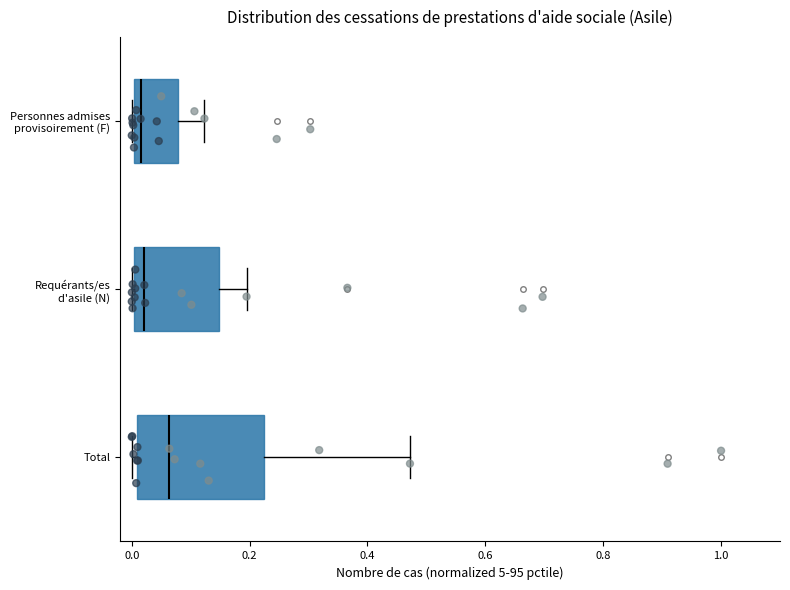

Reading bottom to top, read every box against the x-axis: the position of its median line, the range the box covers, and the ends of its whiskers. The values are not printed on the chart, so give them approximately, as read against the axis.

Total: median 0.06, box 0.00 to 0.22, whiskers 0.00 (just left of the box's left edge) to 0.48
Requérants/es d'asile (N): median 0.02, box 0.00 to 0.14, whiskers 0.00 to 0.20
Personnes admises provisoirement (F): median 0.02, box 0.00 to 0.08, whiskers 0.00 to 0.12